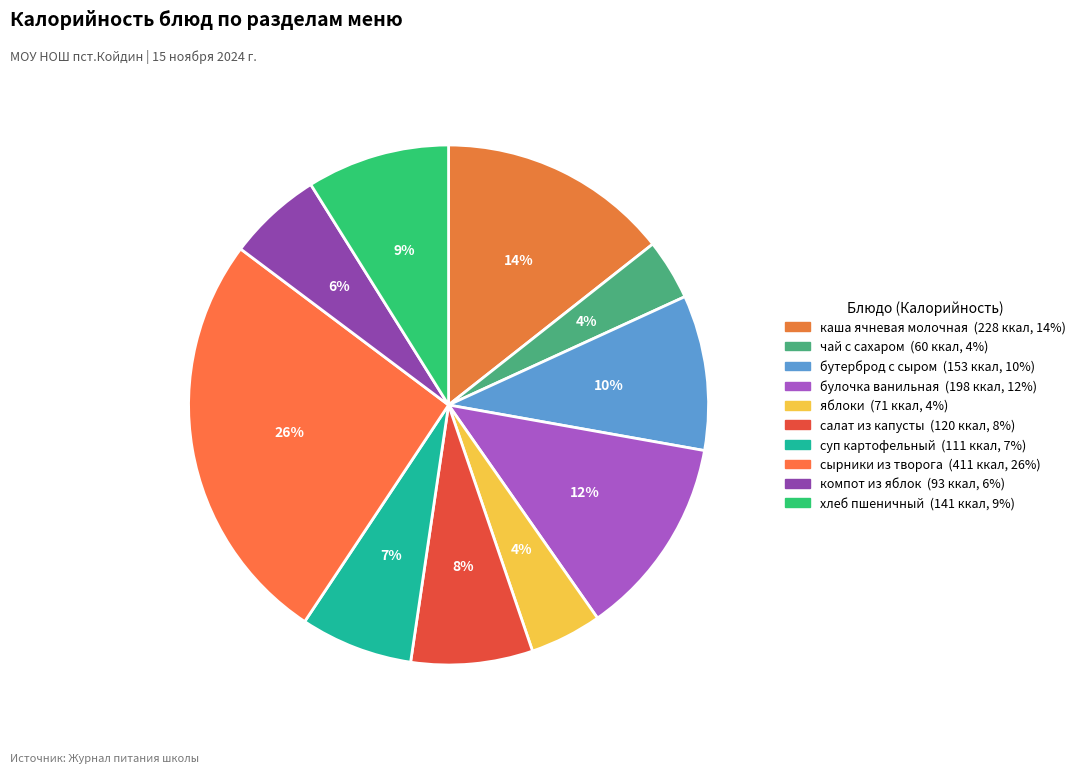

Which slice is the smallest?

чай с сахаром